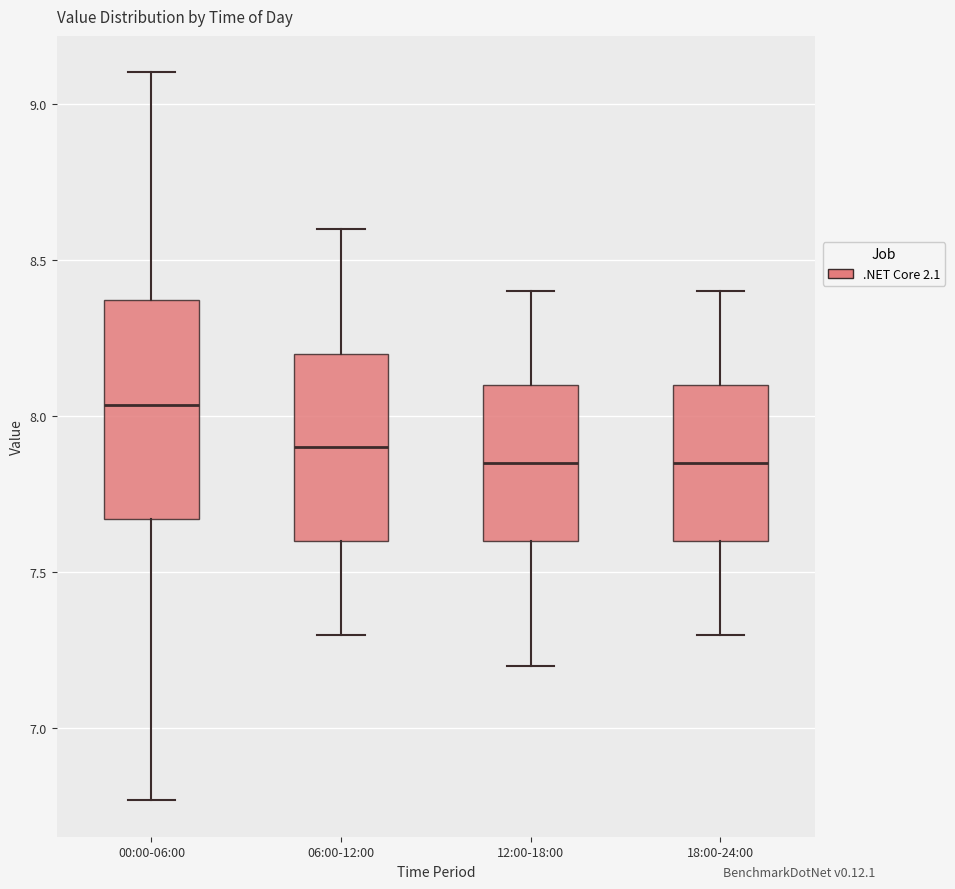

Comparing the boxes themselves (not the whiskers), which one is the tallest?

00:00-06:00